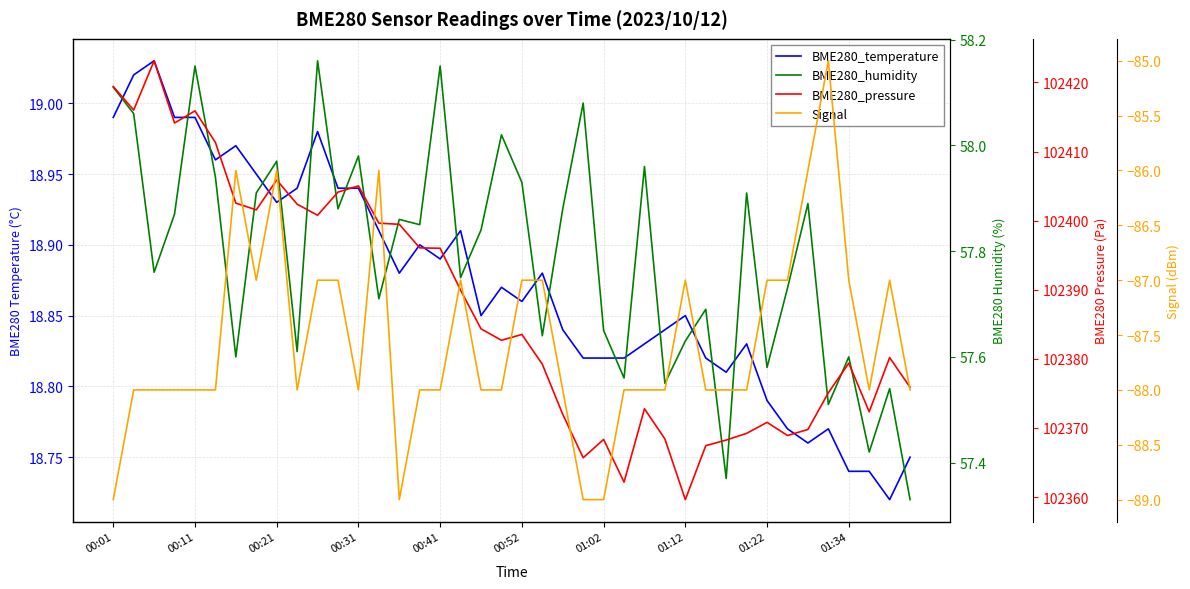

How many series are shown in this chart?

4